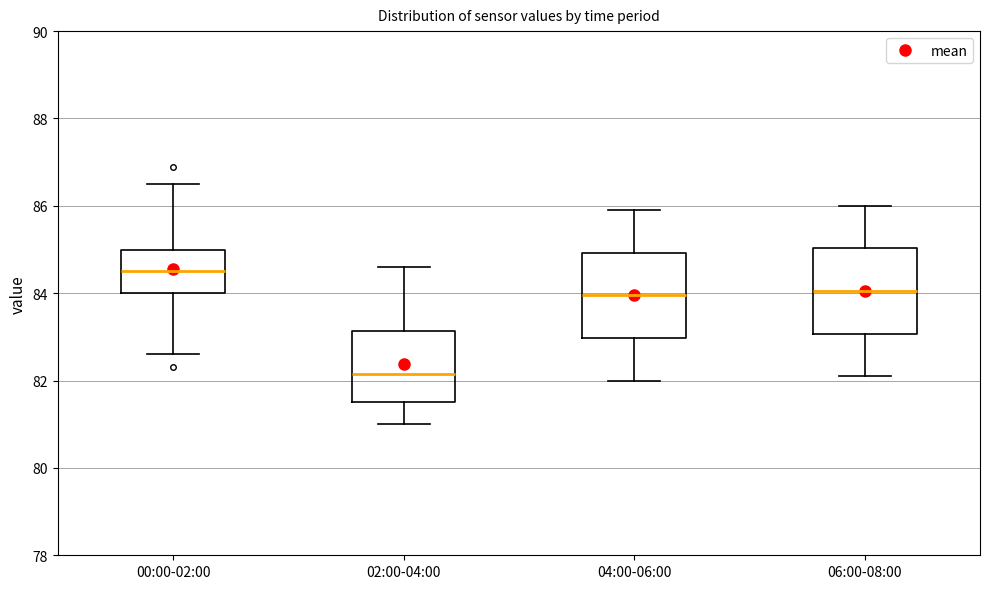

Where does the median line of the box for 00:00-02:00 sit on the y-axis? The values are not printed on the chart, so give them approximately, as read against the axis.

84.6